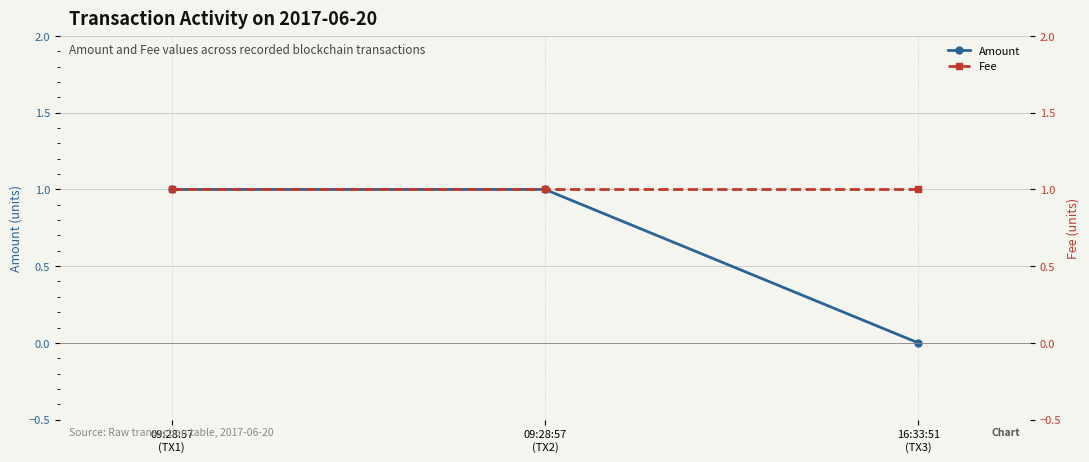

At how many categories does at least one series exceed 0?

3